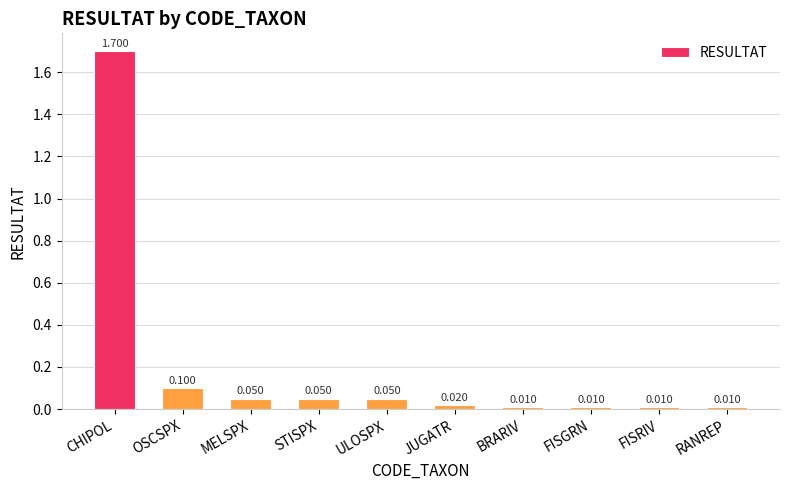

Which has a higher value, BRARIV or MELSPX?

MELSPX